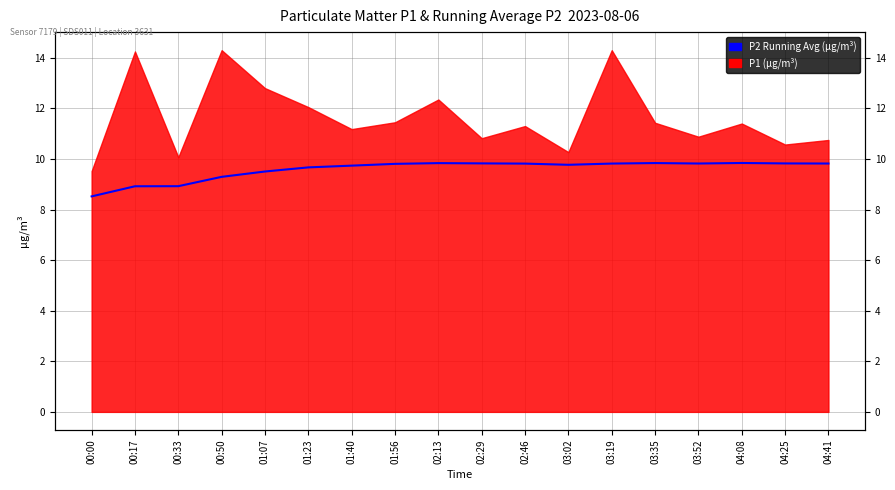

What is the sum of the values at 03:19 and 00:50?

19.1